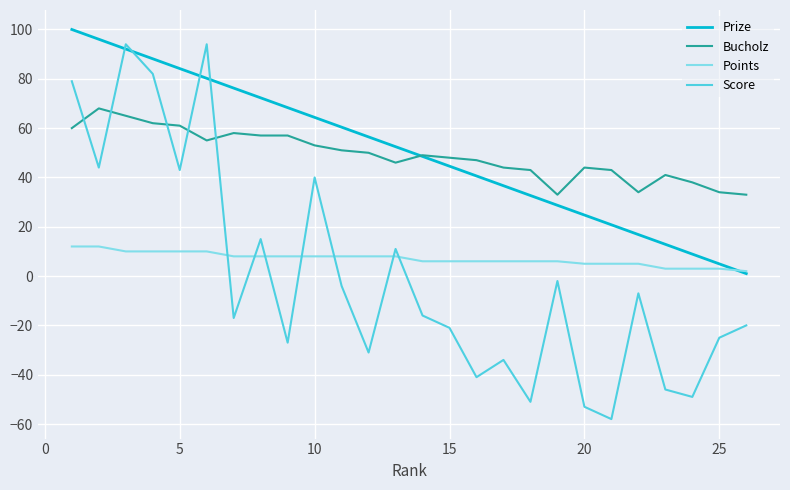

What is the highest value of the Prize series?

100.0